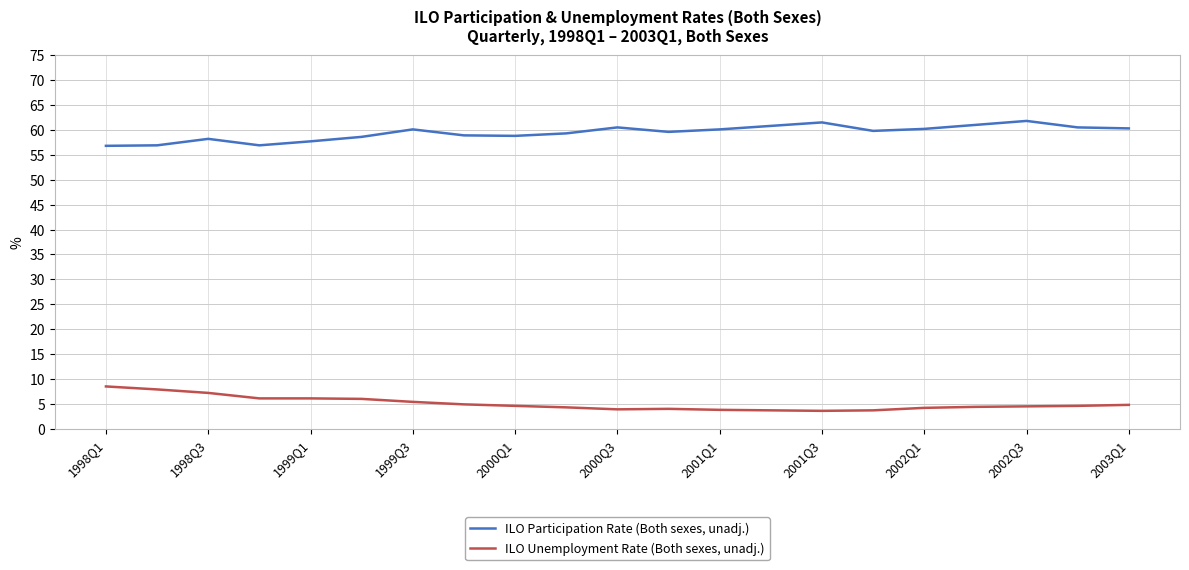

True or false: ILO Unemployment Rate (Both sexes, unadj.) and ILO Participation Rate (Both sexes, unadj.) intersect in this chart.

False